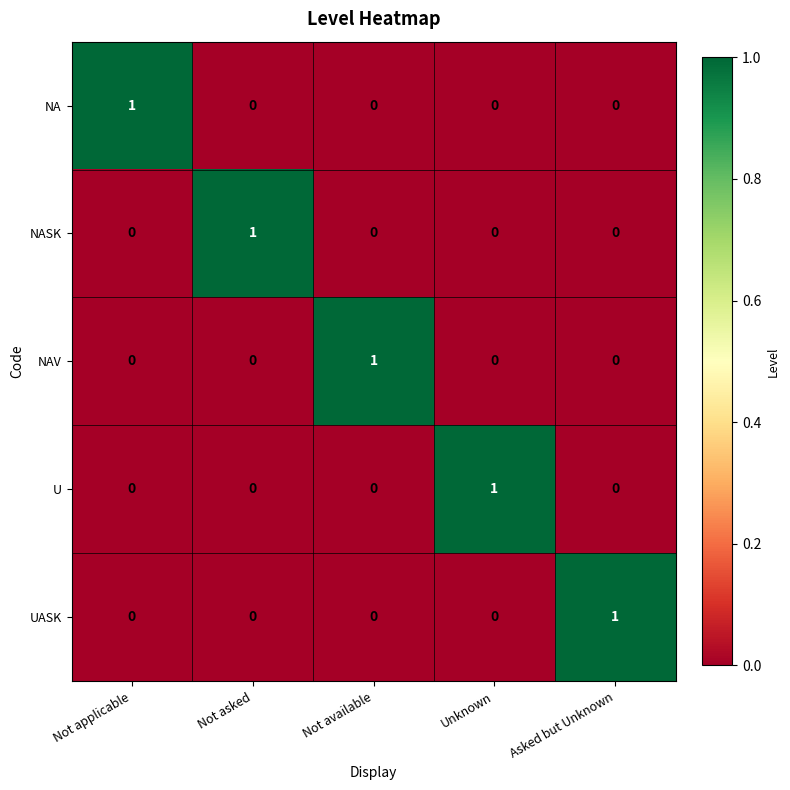

How many U values are between 0 and 1?

5